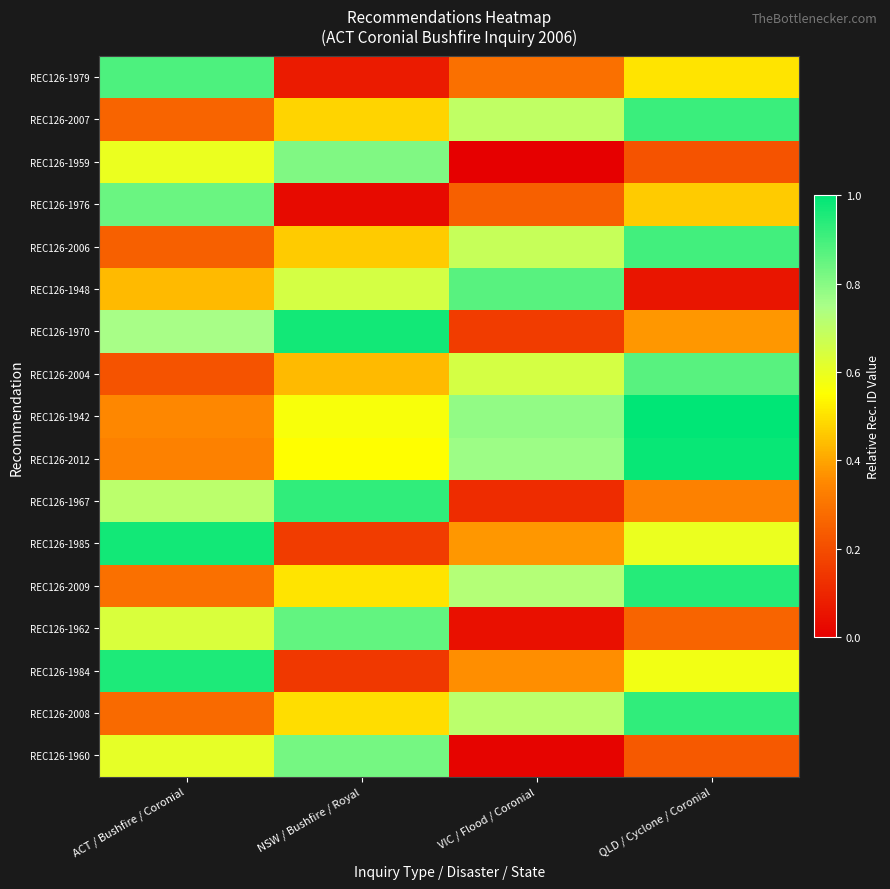

What is the total value across all series at ACT / Bushfire / Coronial?

9.4